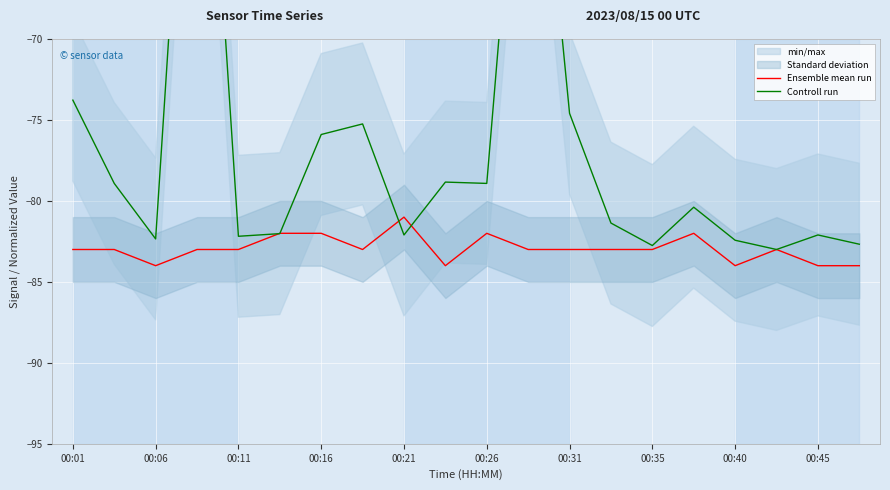

The Ensemble mean run series shows -84 at 00:40. True or false?

True